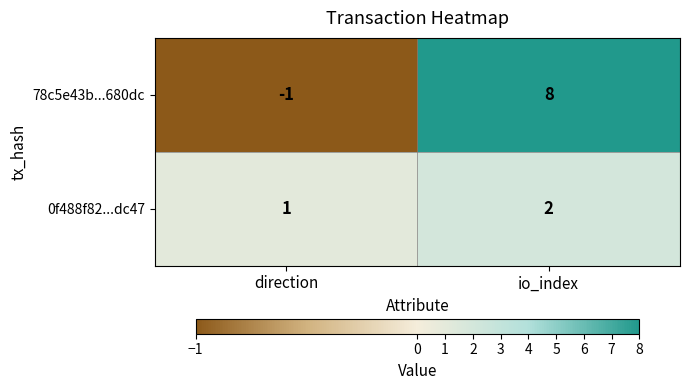

What is the difference between the maximum and minimum values in the 78c5e43b...680dc series?

9